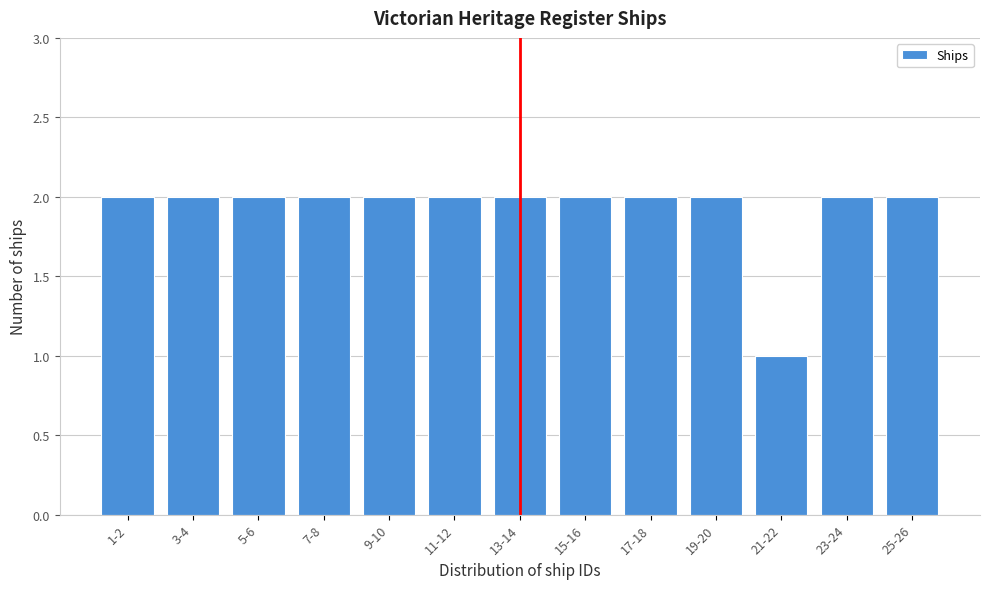

Reading right to left, what are all the values shown in this chart?

25-26=2	23-24=2	21-22=1	19-20=2	17-18=2	15-16=2	13-14=2	11-12=2	9-10=2	7-8=2	5-6=2	3-4=2	1-2=2